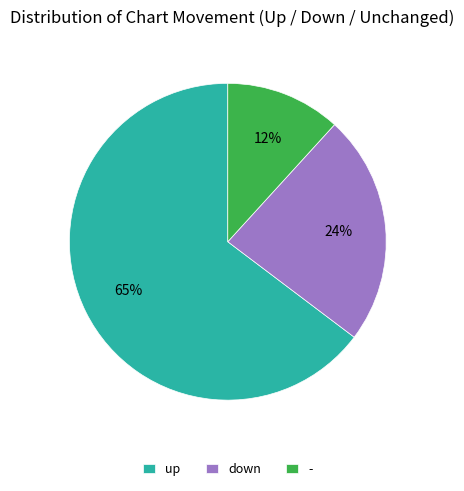

Which slice is the smallest?

-